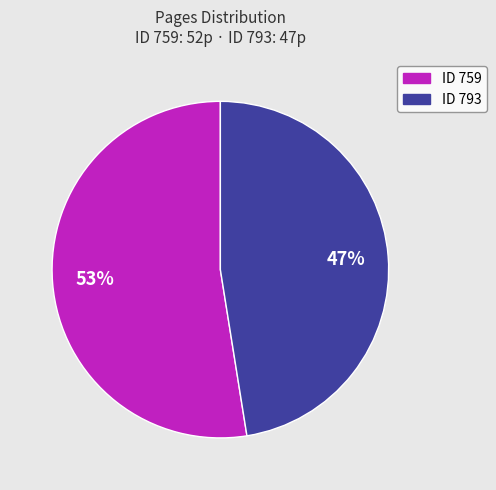

To the nearest percent, what is the average slice percentage?

50%